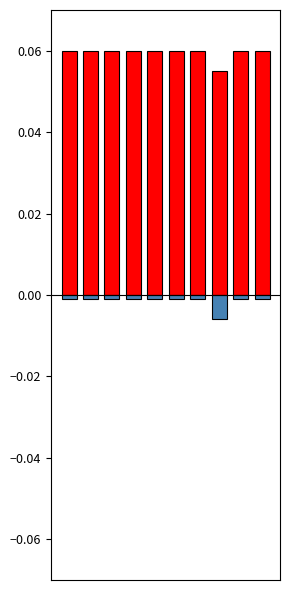

The value of จำนวนนักศึกษาที่สอบผ่าน at 5 is 0.1. True or false?

False